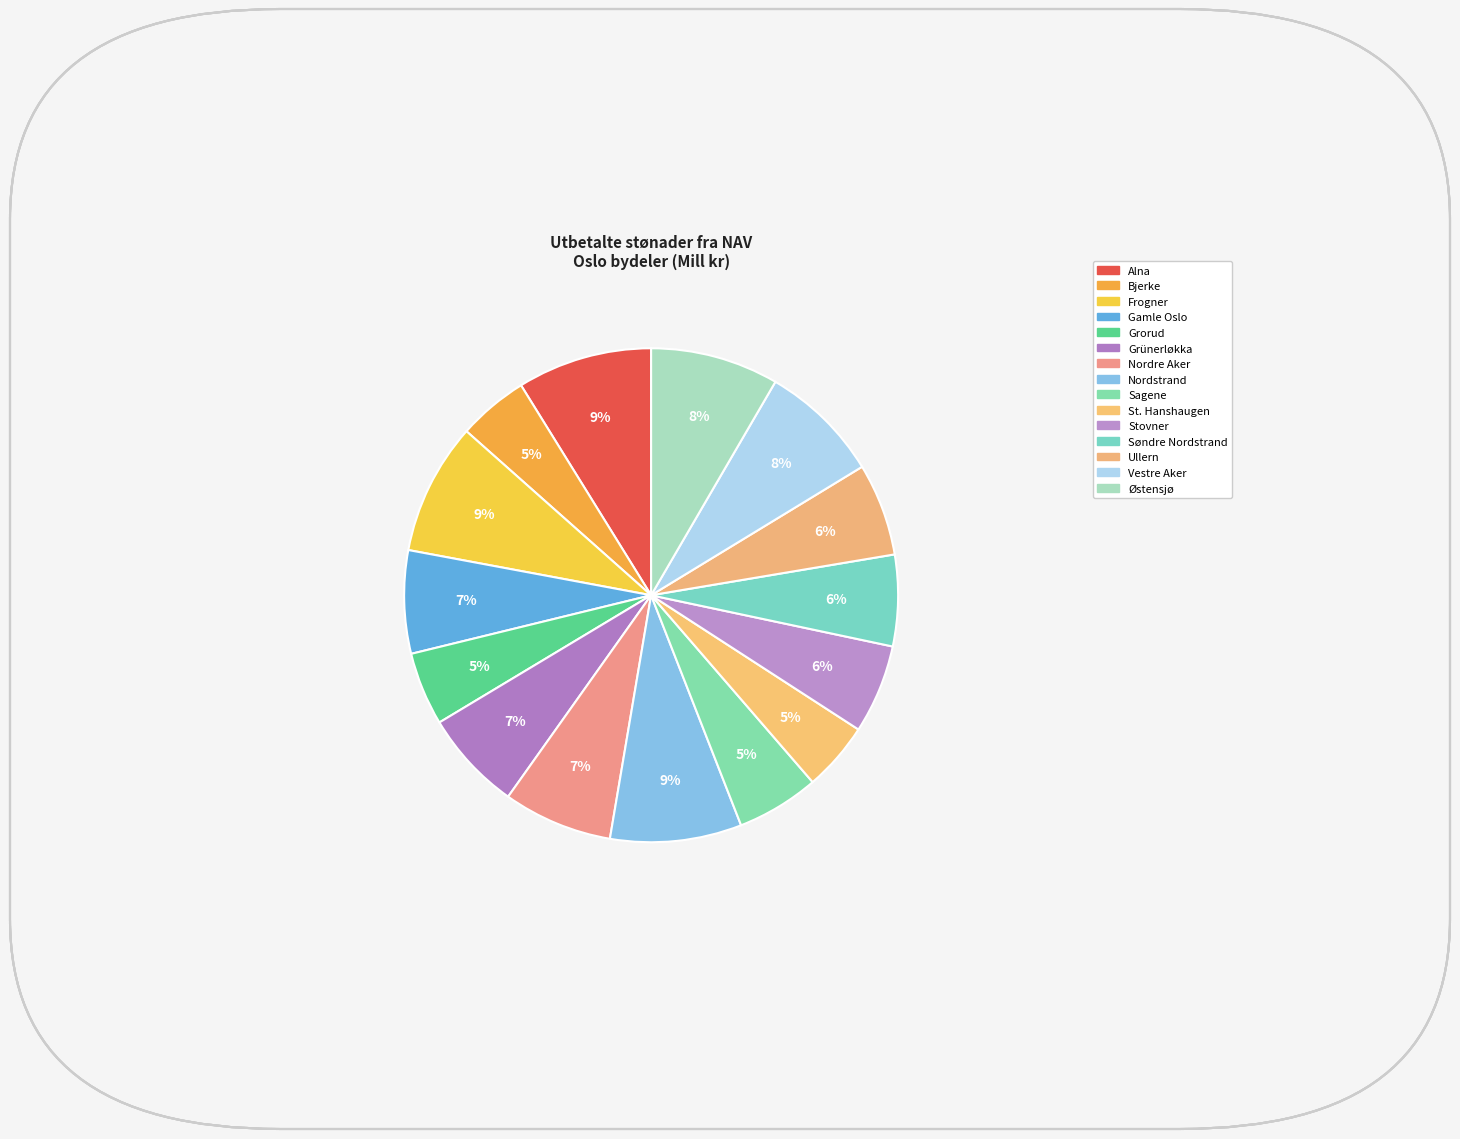

How many slices are in this pie chart?

15